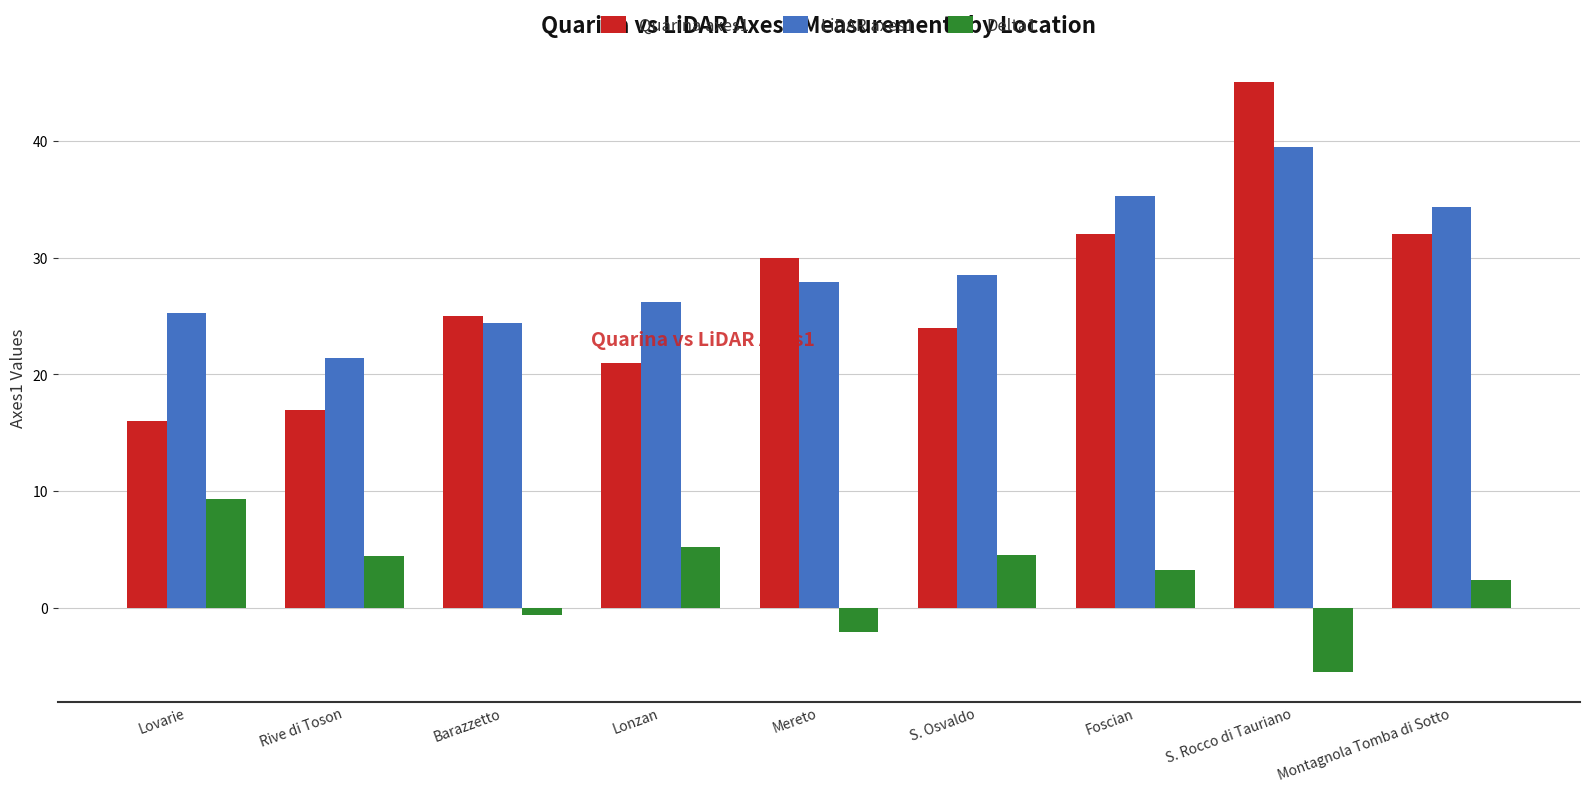

What is the difference between the LiDAR axes1 values at Lovarie and S. Rocco di Tauriano?

14.2